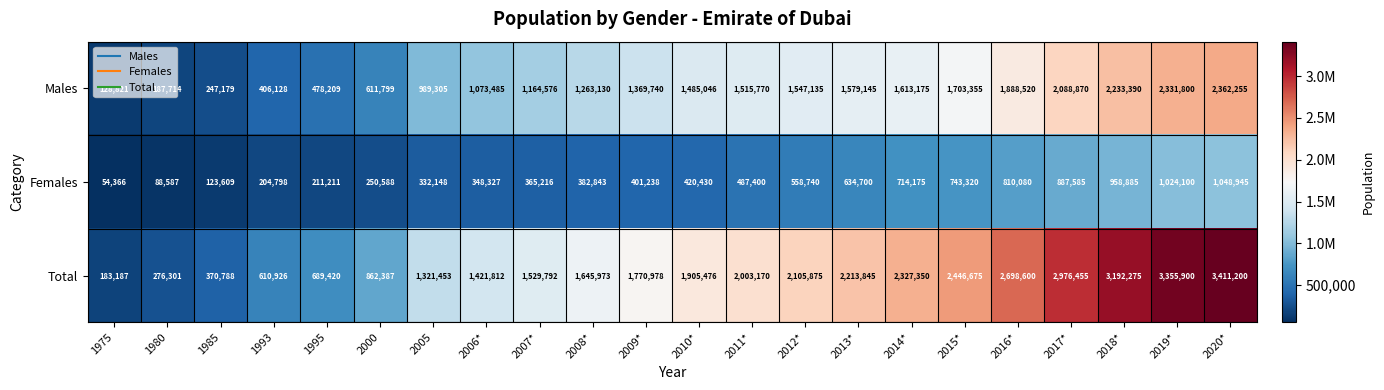

Which category has the lowest value across all series?

1975